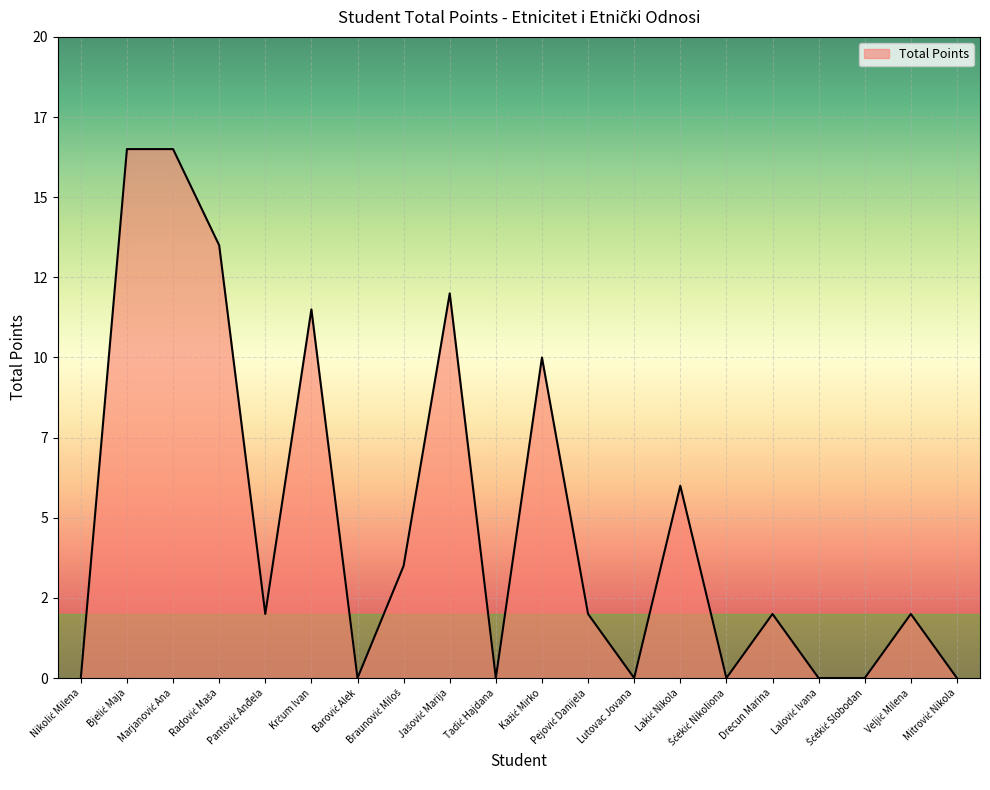

Is this an area chart (filled region under the line)?

Yes